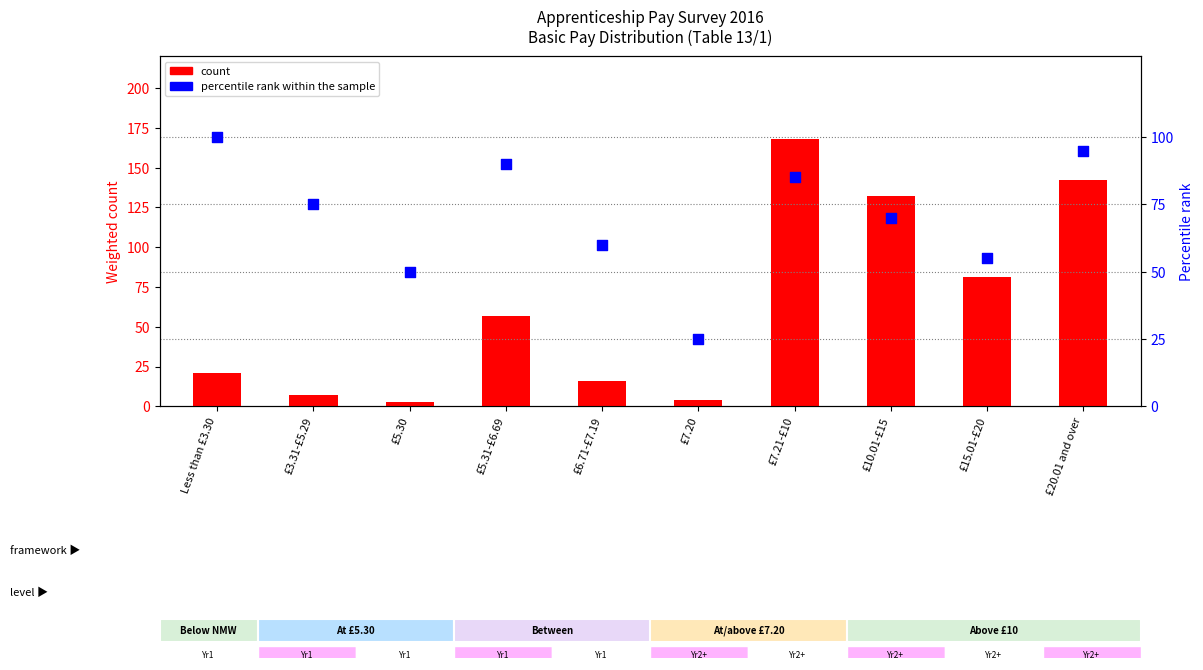

Is the value of percentile rank within the sample at £20.01 and over greater than the value of count at £7.20?

Yes